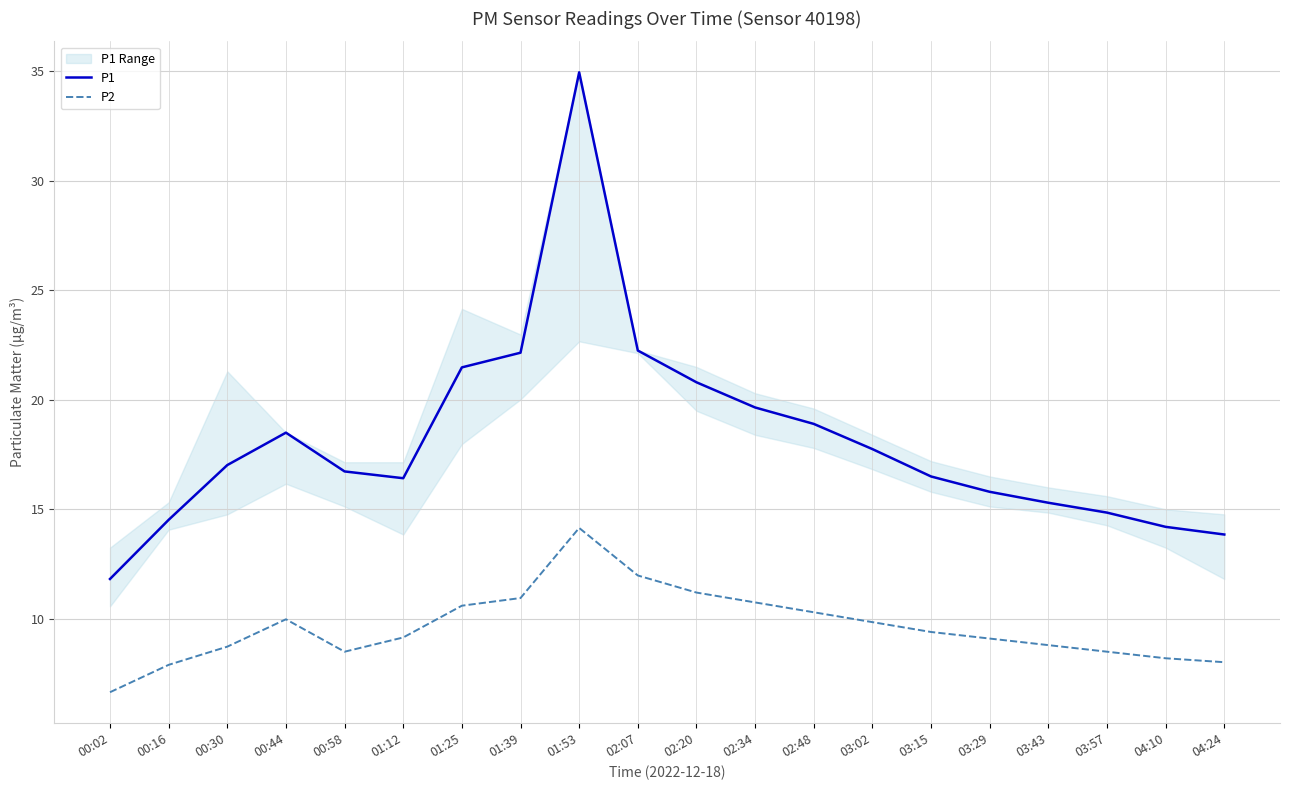

Is the value of P1 at 00:16 greater than the value of P2 at 01:39?

Yes